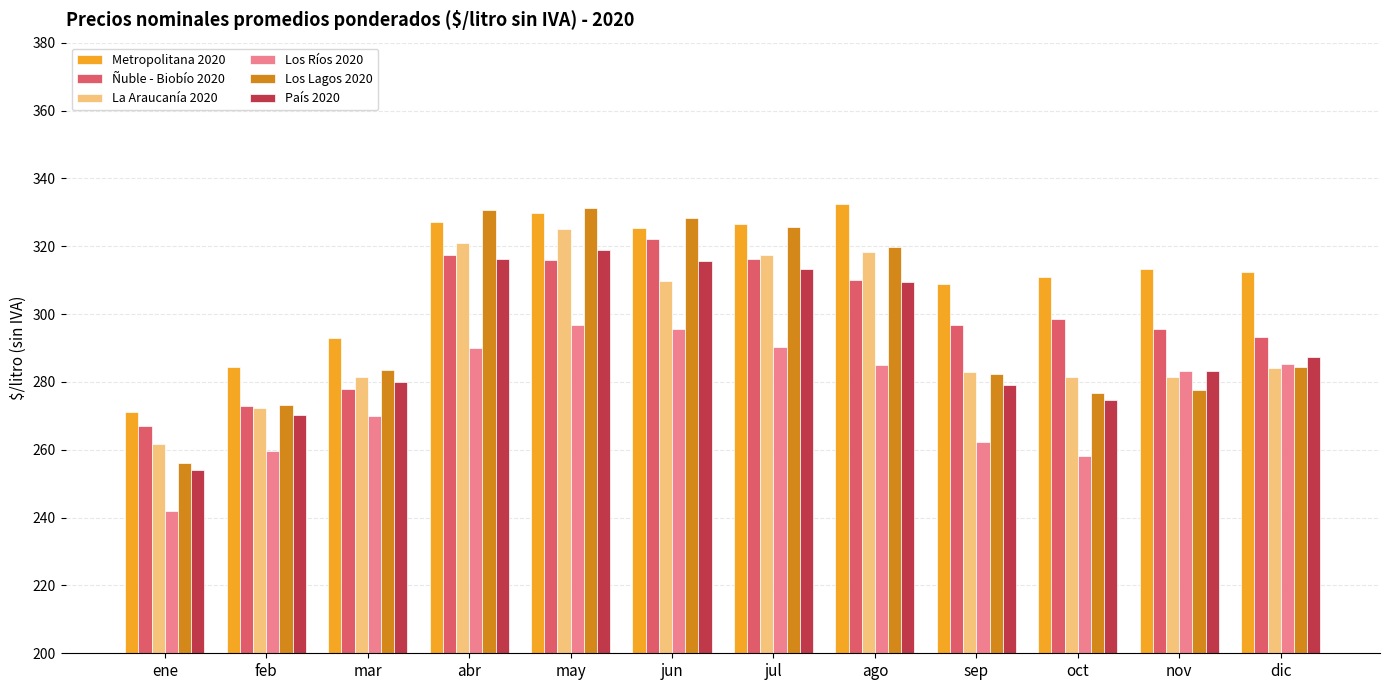

How many bars are there in each group?

6